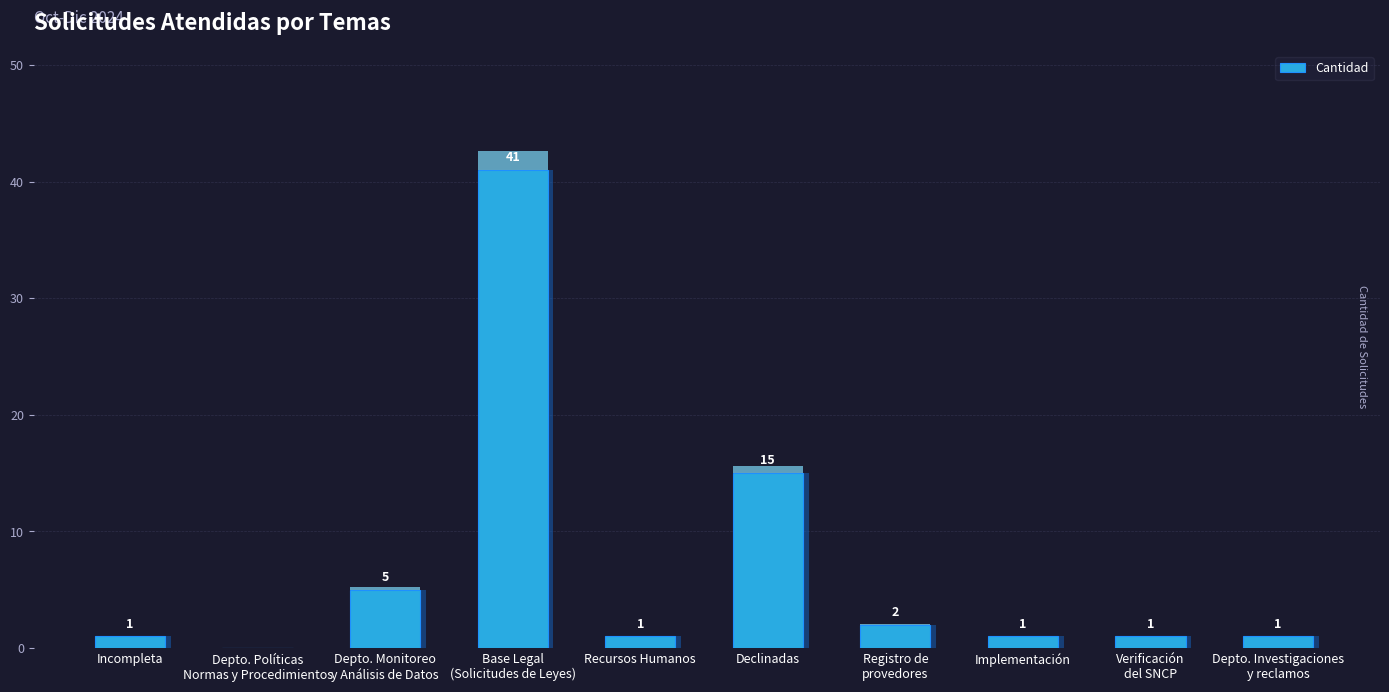

At which label is the value closest to 20?

Declinadas